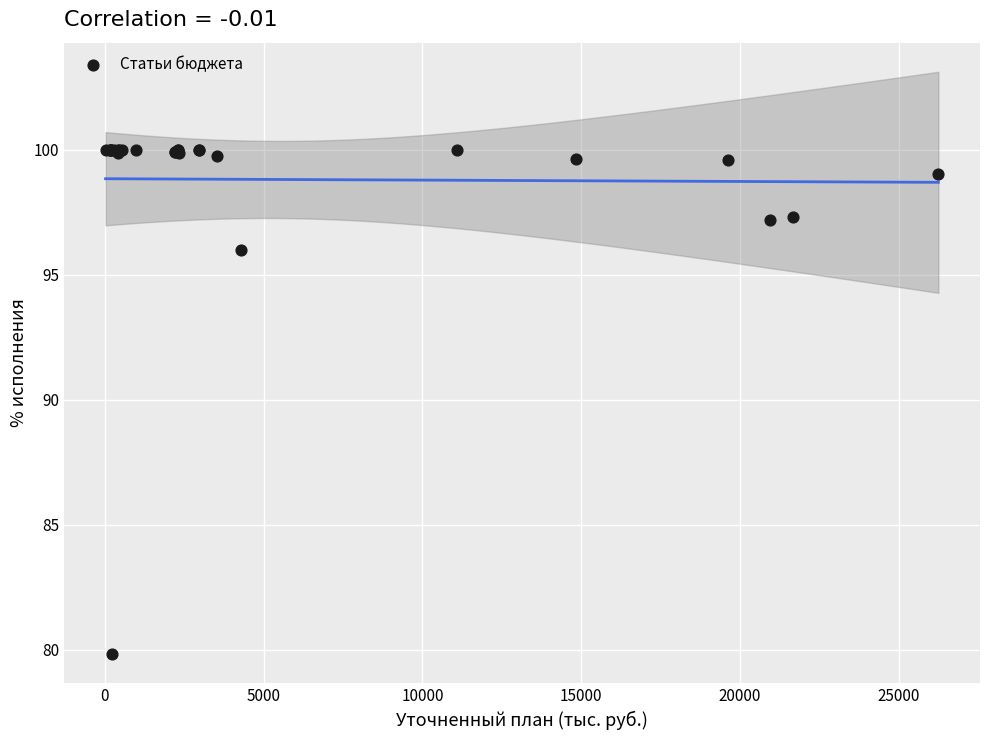

What Y value in the scatter plot is closest to 89?

96.0